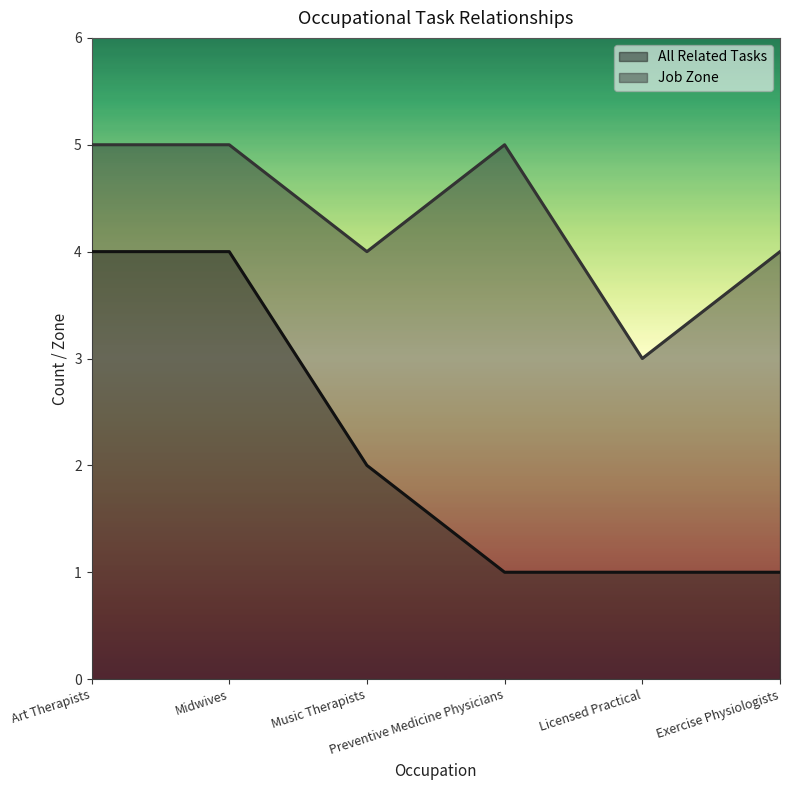

What position from the left is Licensed Practical?

5